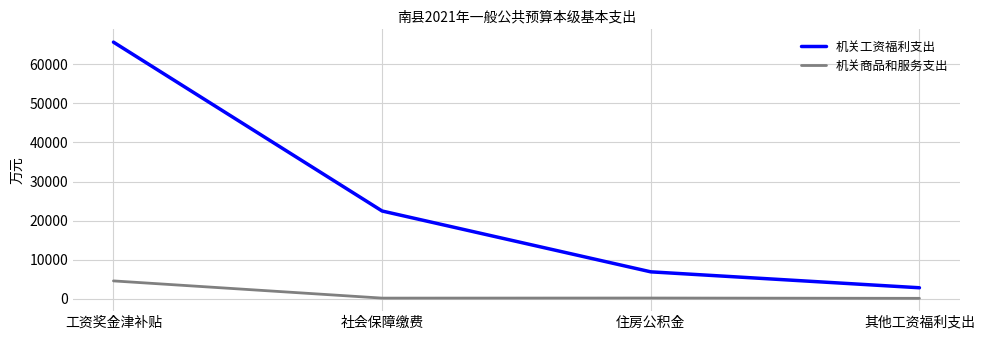

What is the difference between the highest and lowest values at 工资奖金津补贴?

61173